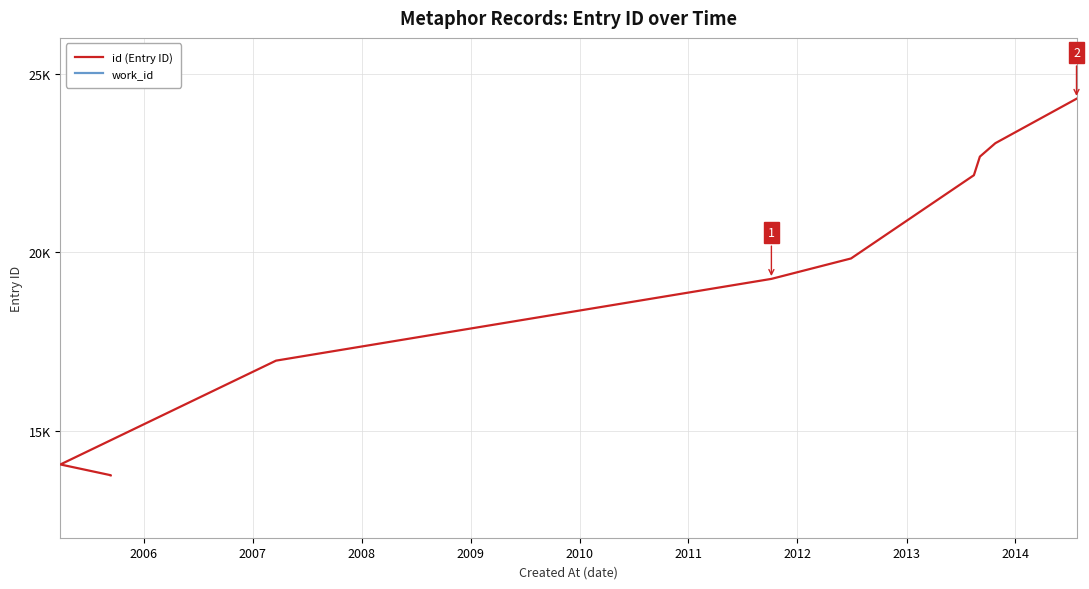

What are all the series names shown in the legend?

id (Entry ID), work_id